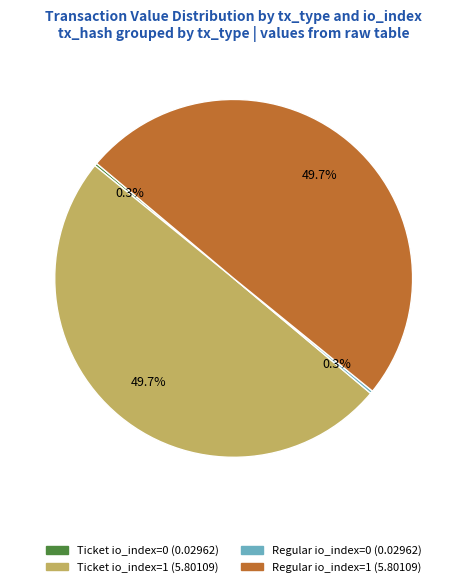

Is there a majority slice in this chart?

No